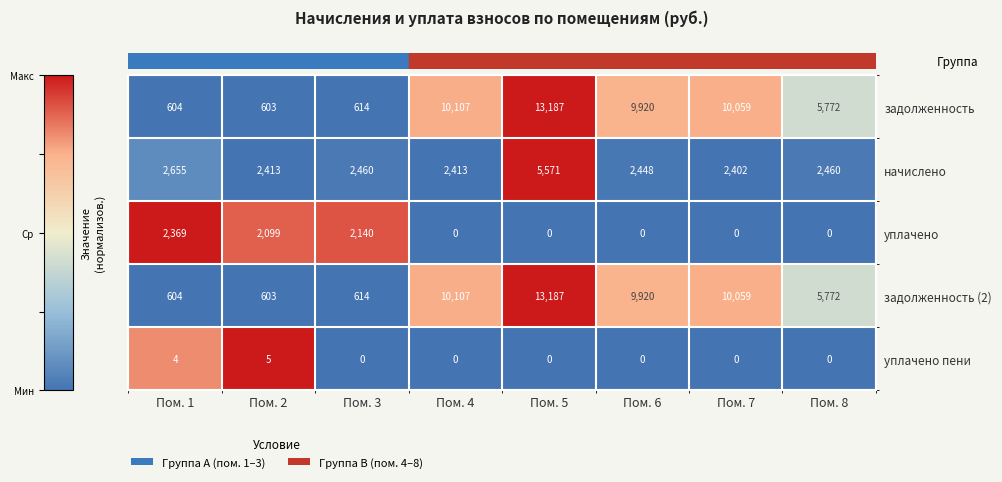

What is the maximum value shown in the chart?

13187